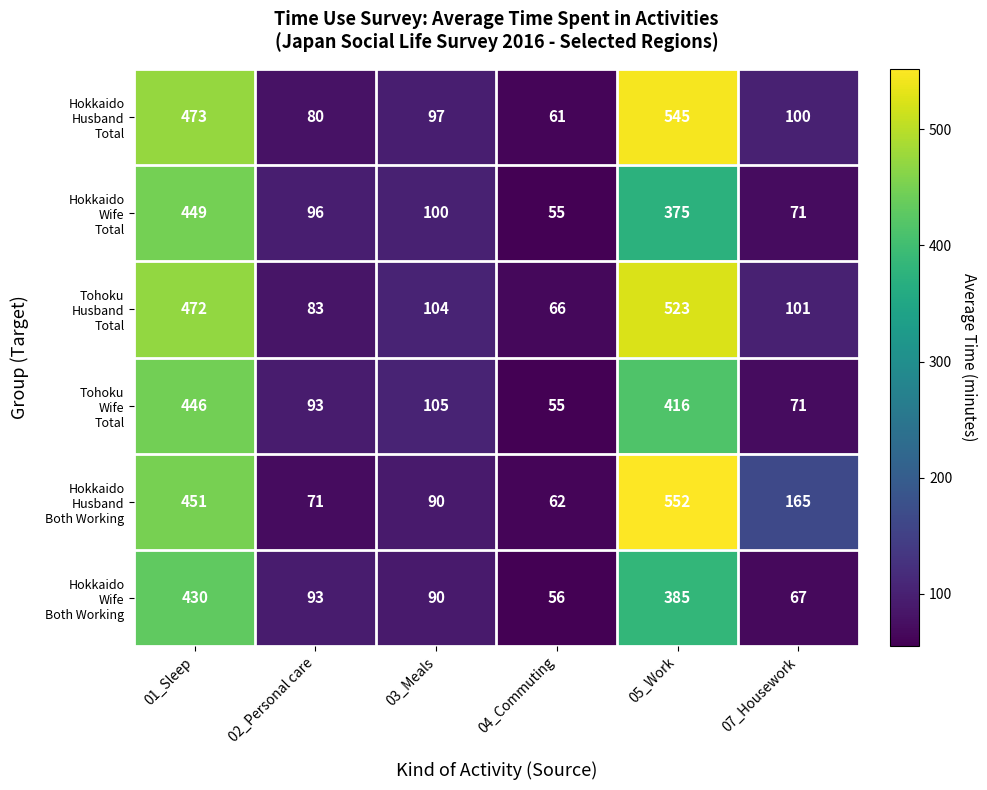

What is the total value across all series at 04_Commuting?

355